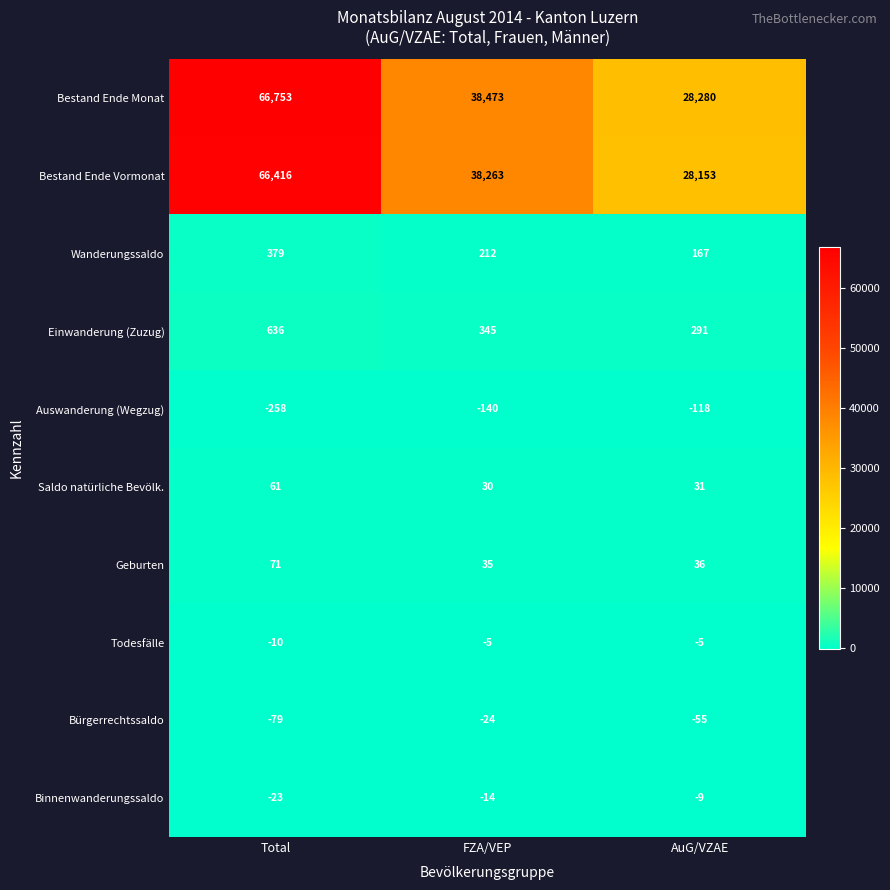

What is the difference between the second highest and minimum values in the Binnenwanderungssaldo series?

9